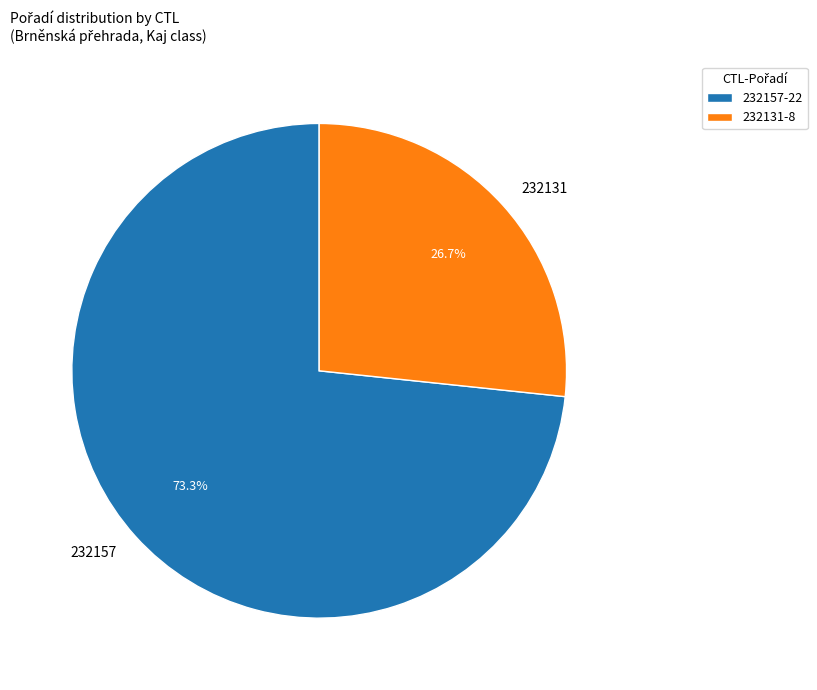

How many segments does this pie chart have?

2